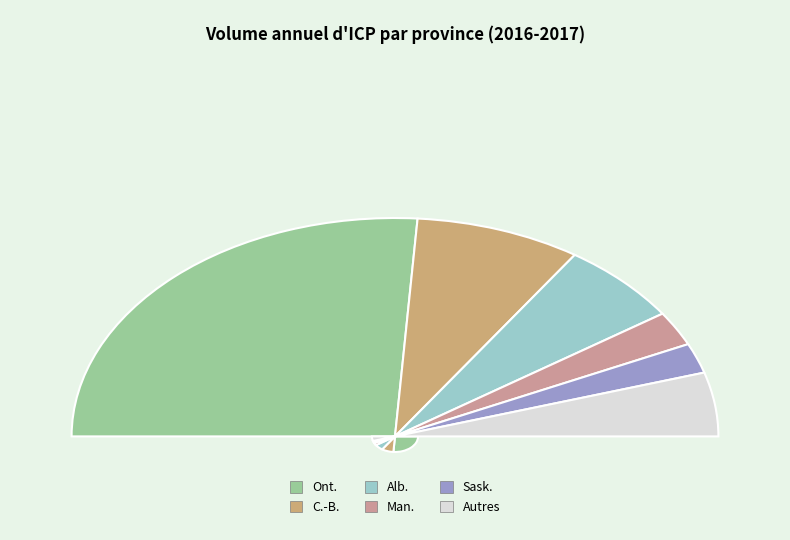

To the nearest percent, what is the average slice percentage?

12%